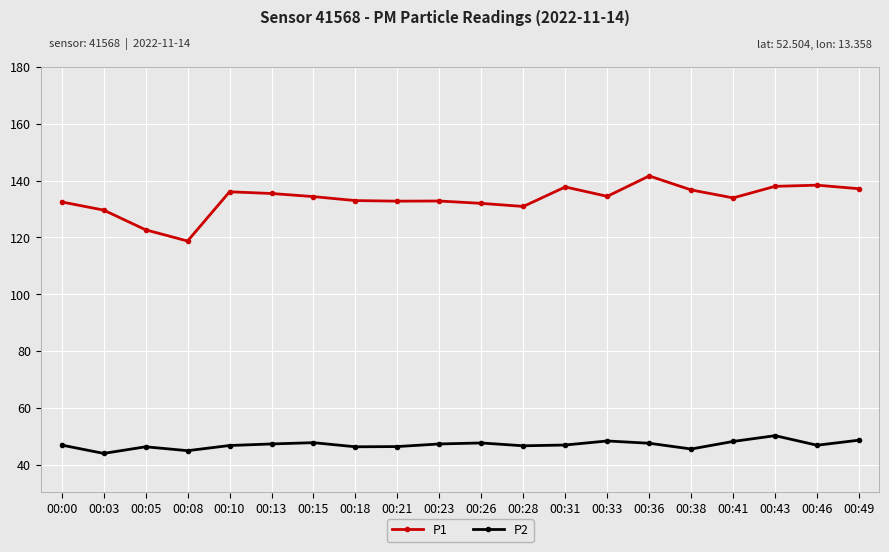

Which series has the largest range (max minus min)?

P1